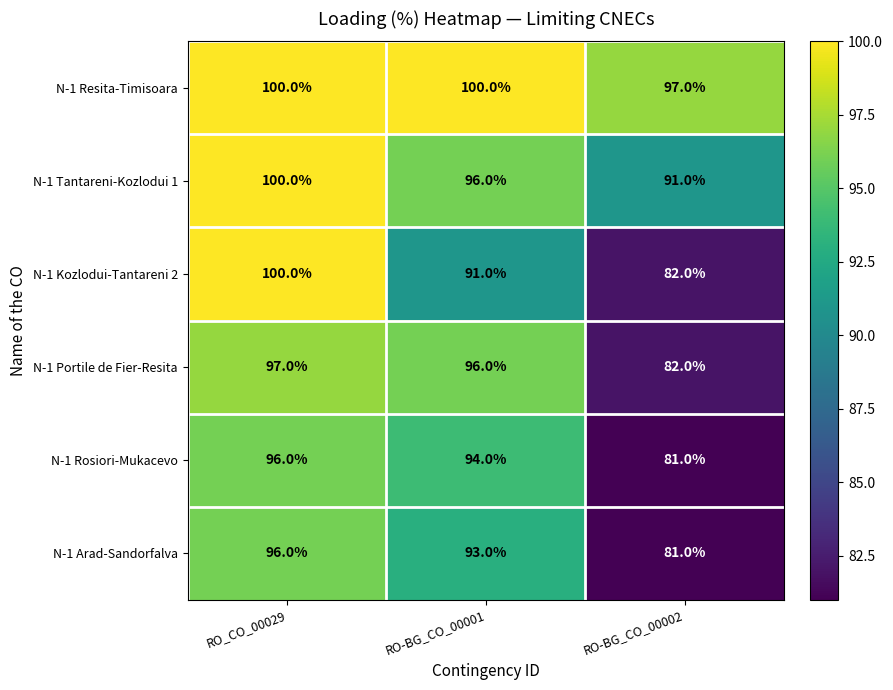

Count the N-1 Resita-Timisoara values in the range 97 to 100.

3